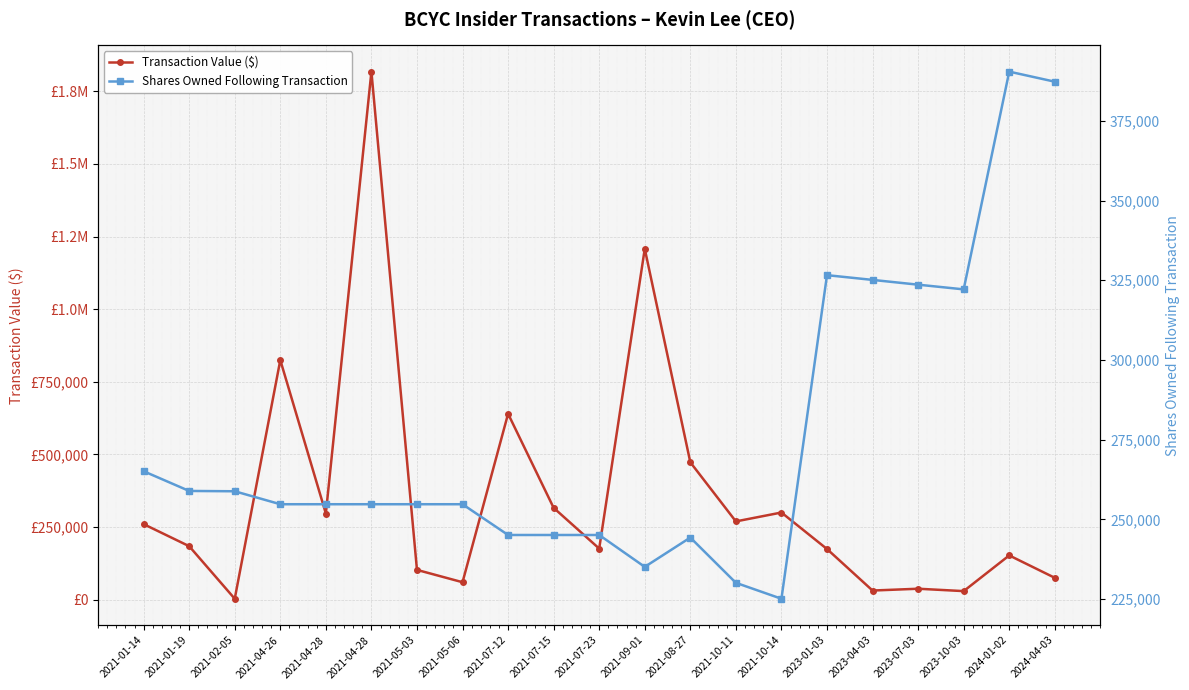

Where is Shares Owned Following Transaction nearest to the value 307756?

2023-10-03